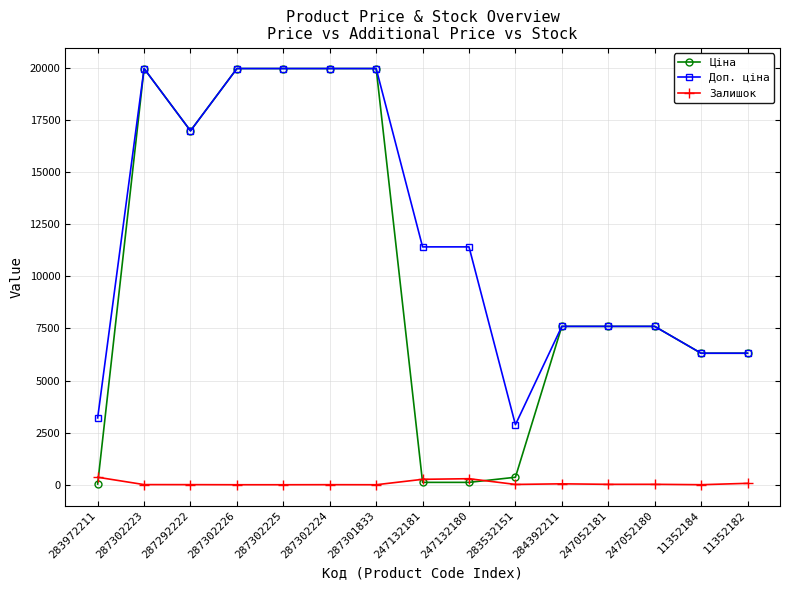

Rank the series by their average value, from highest to lowest.

Доп. ціна, Ціна, Залишок